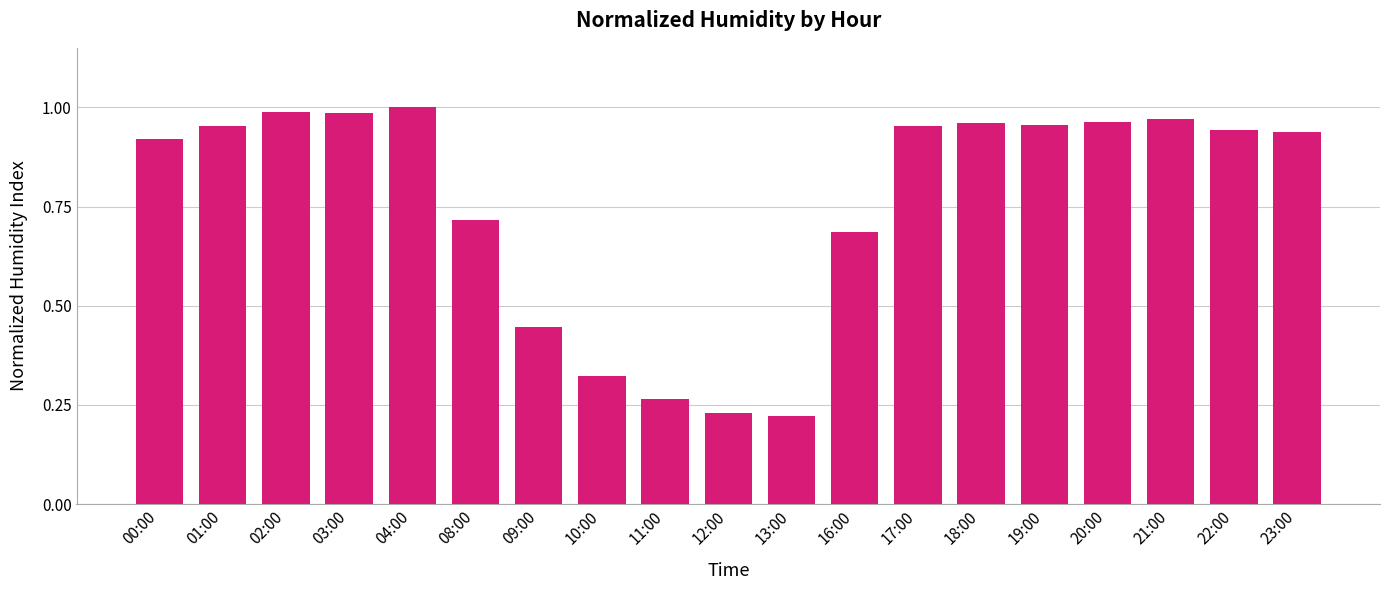

True or false: the data shows 0.2 at 16:00.

False